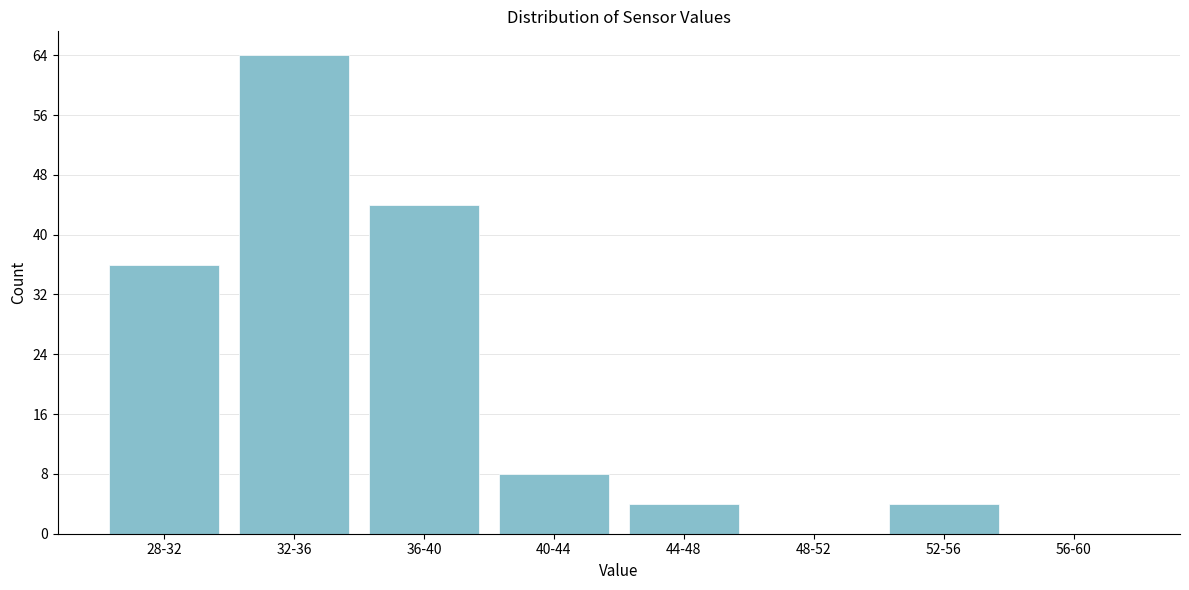

Reading right to left, transcribe all the data shown in this chart.

56-60=0	52-56=4	48-52=0	44-48=4	40-44=8	36-40=44	32-36=64	28-32=36